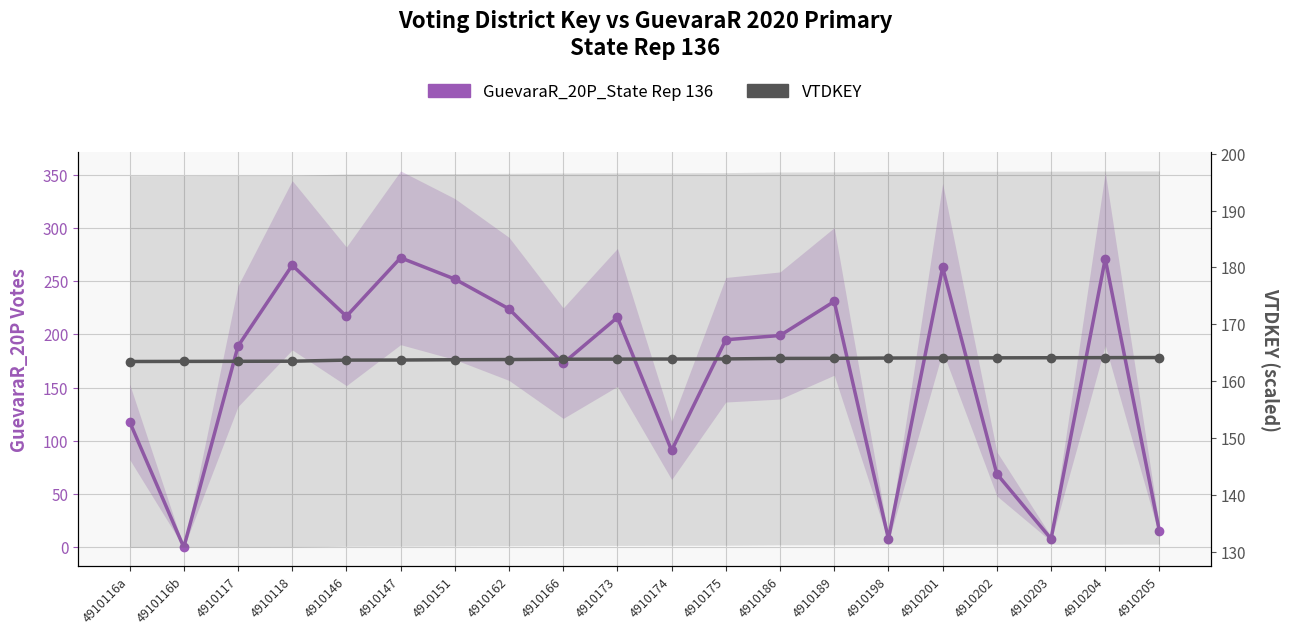

At which category is the sum across all series the highest?

4910147